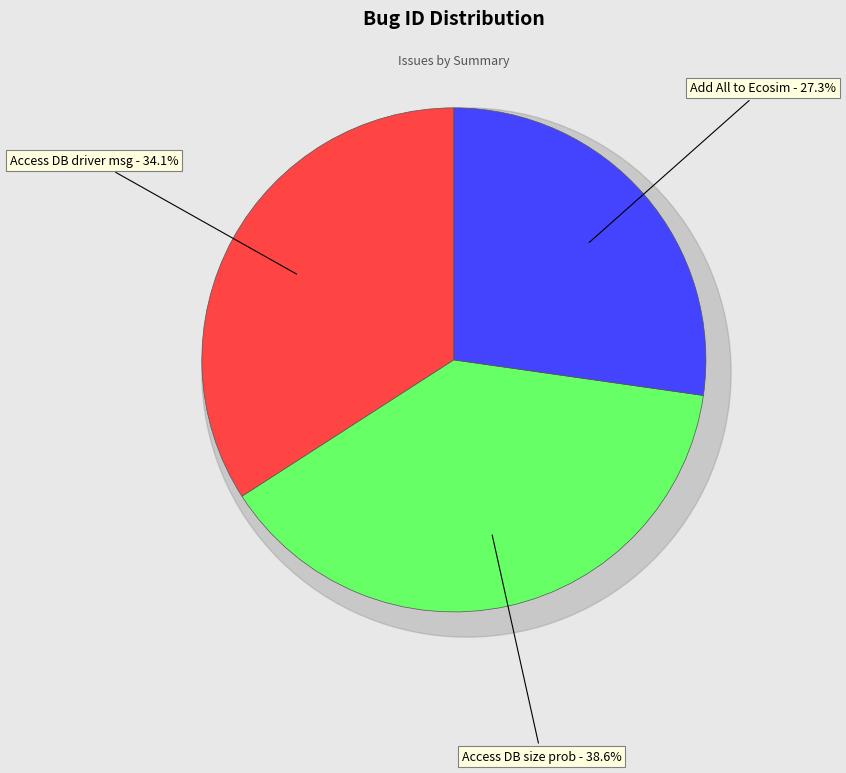

How many segments does this pie chart have?

3